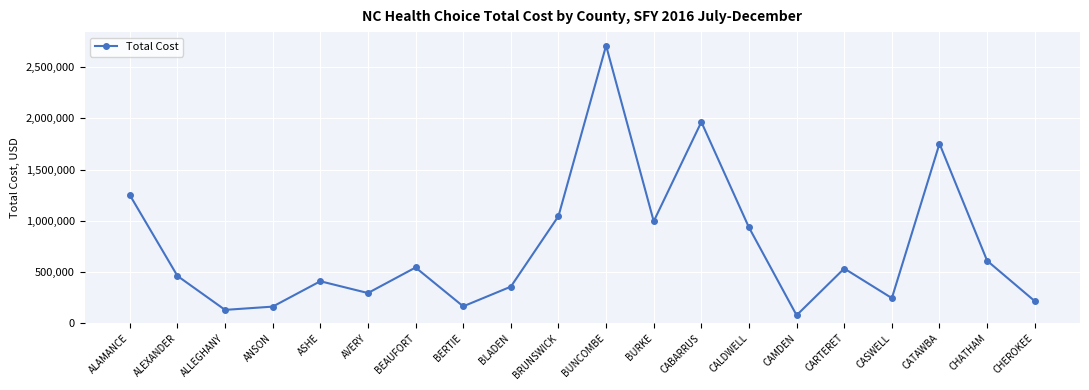

What is the difference between the values at BERTIE and CALDWELL?

770199.6